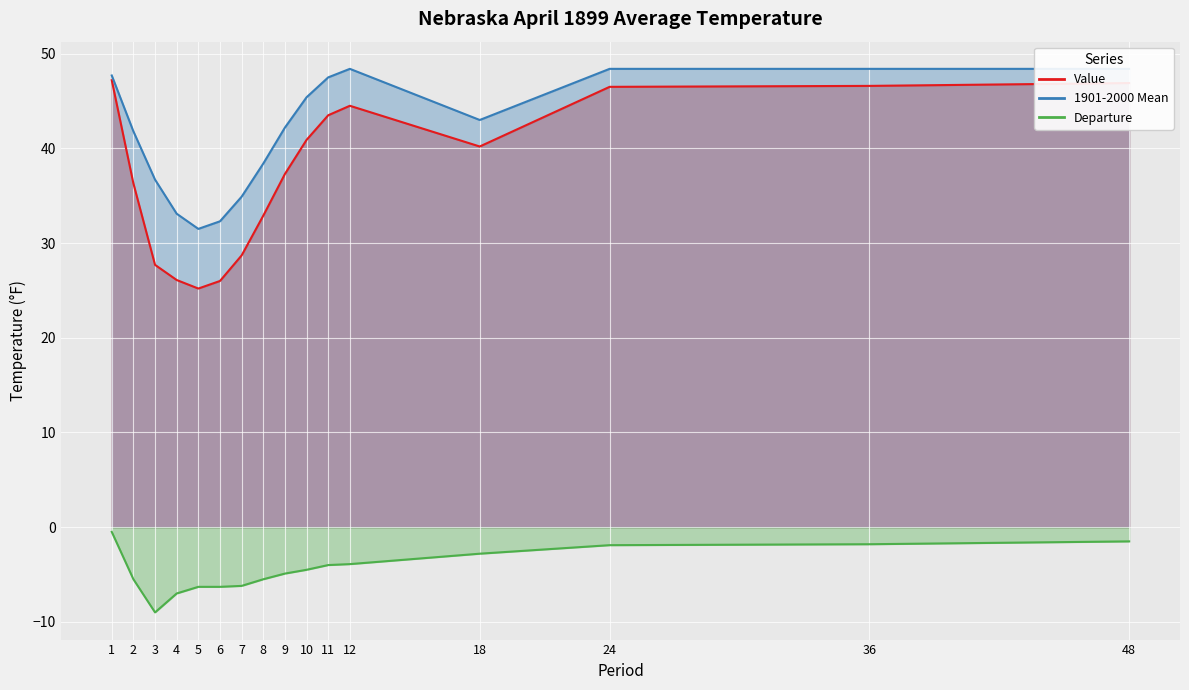

Is it true that Departure equals -6.2 at 7?

True